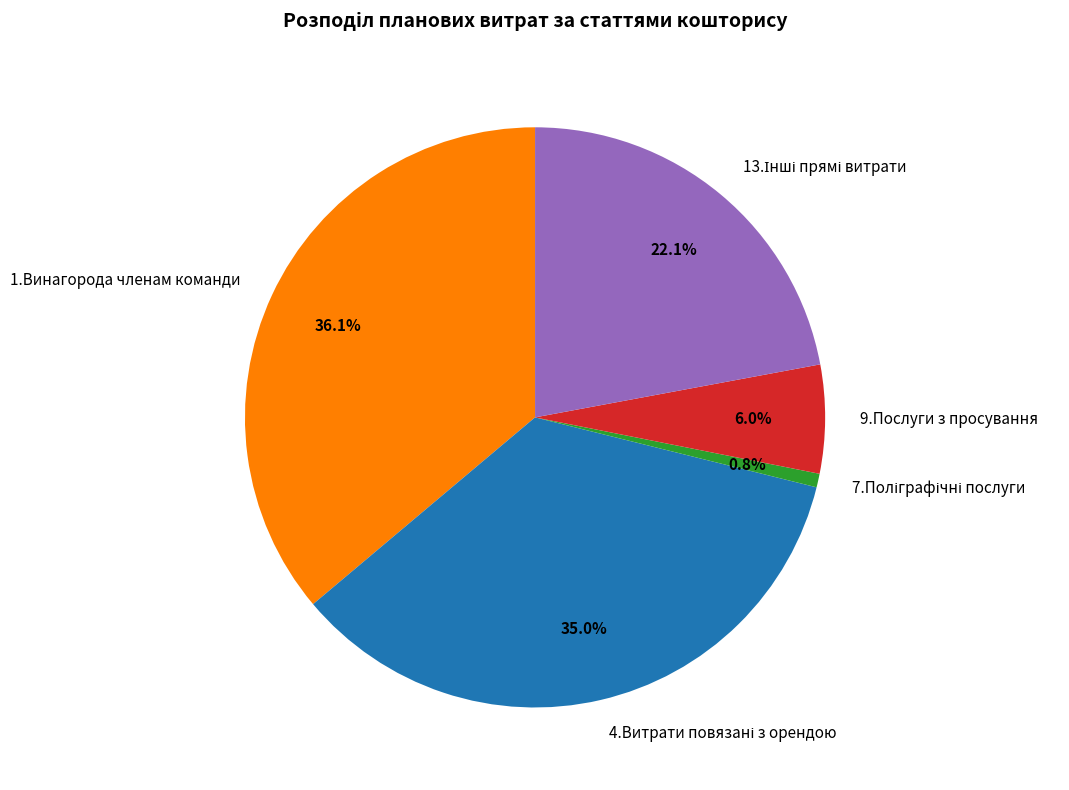

How many slices are in this pie chart?

5